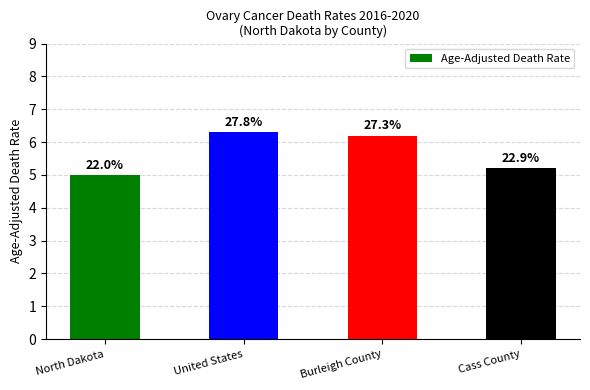

What value does the data have at Burleigh County?

6.2